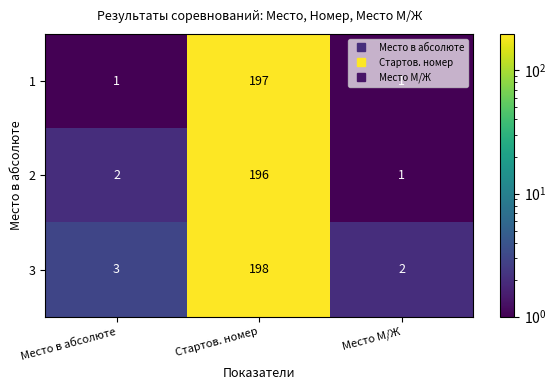

The value of 3 at Место в абсолюте is 1. True or false?

False